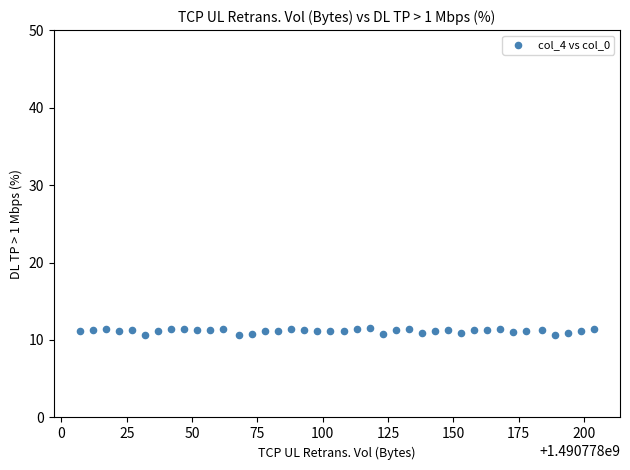

What is the range of Y values (max minus min)?

0.9